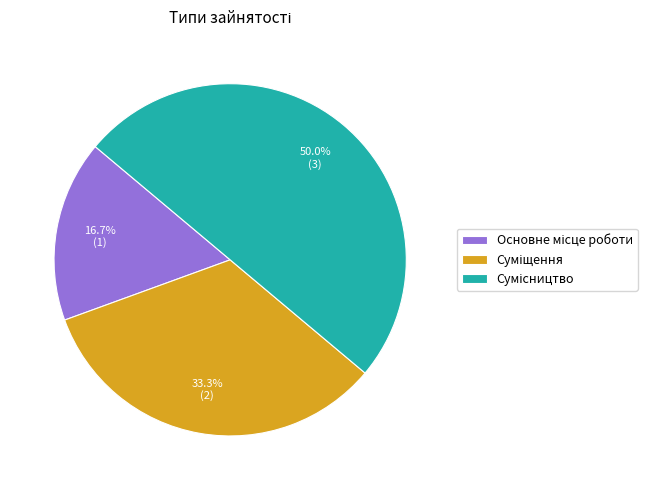

To the nearest percent, what is the difference between the Суміщення and Основне місце роботи slice percentages?

17%